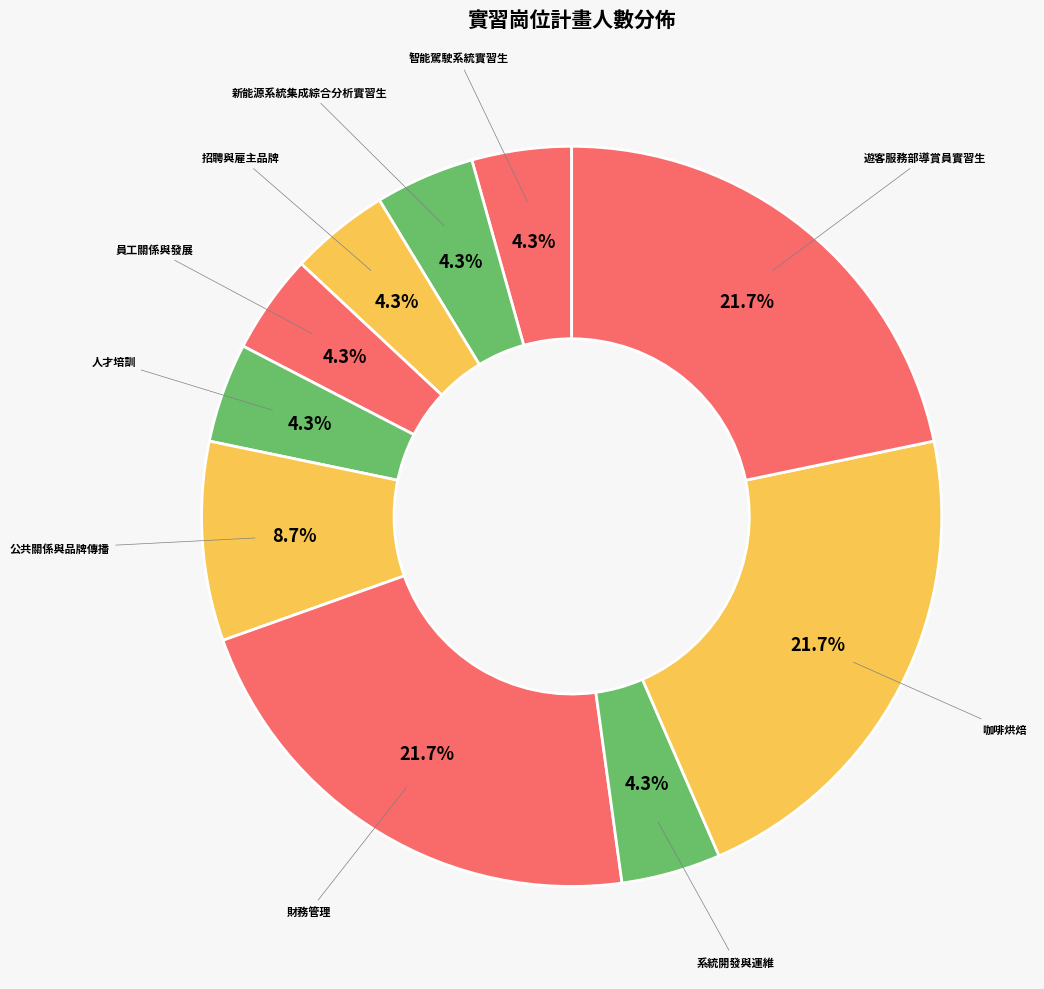

Do 財務管理 and 遊客服務部導賞員實習生 together represent more than half of the pie?

No